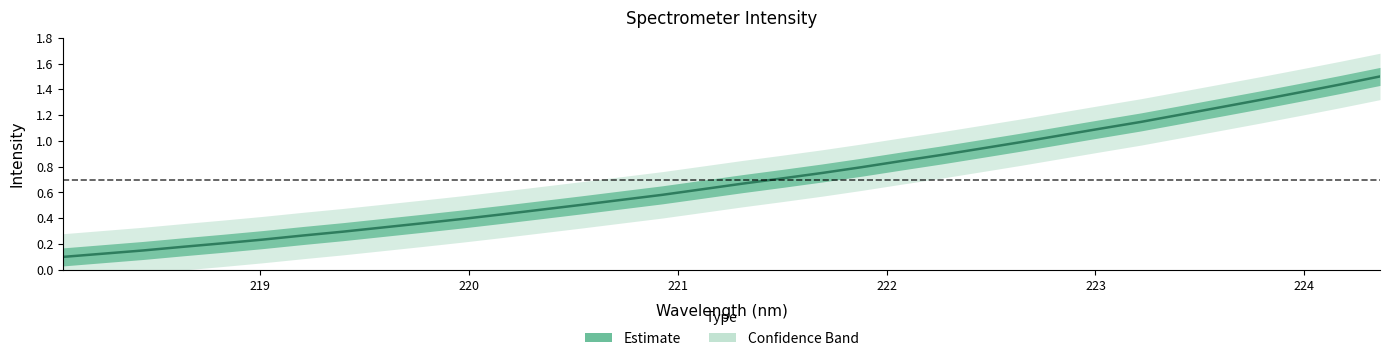

What position from the right is 220?

32